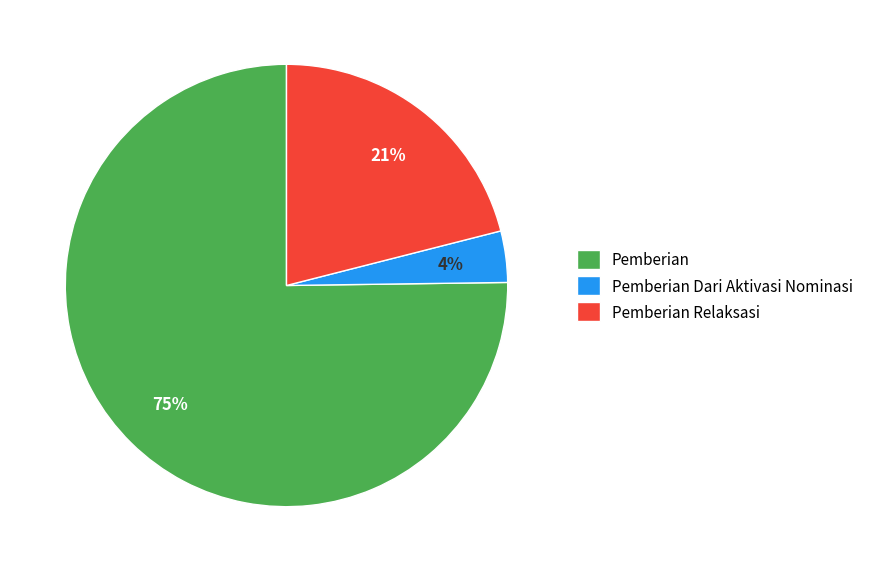

Is it true that Pemberian Relaksasi is 10% of the pie?

False